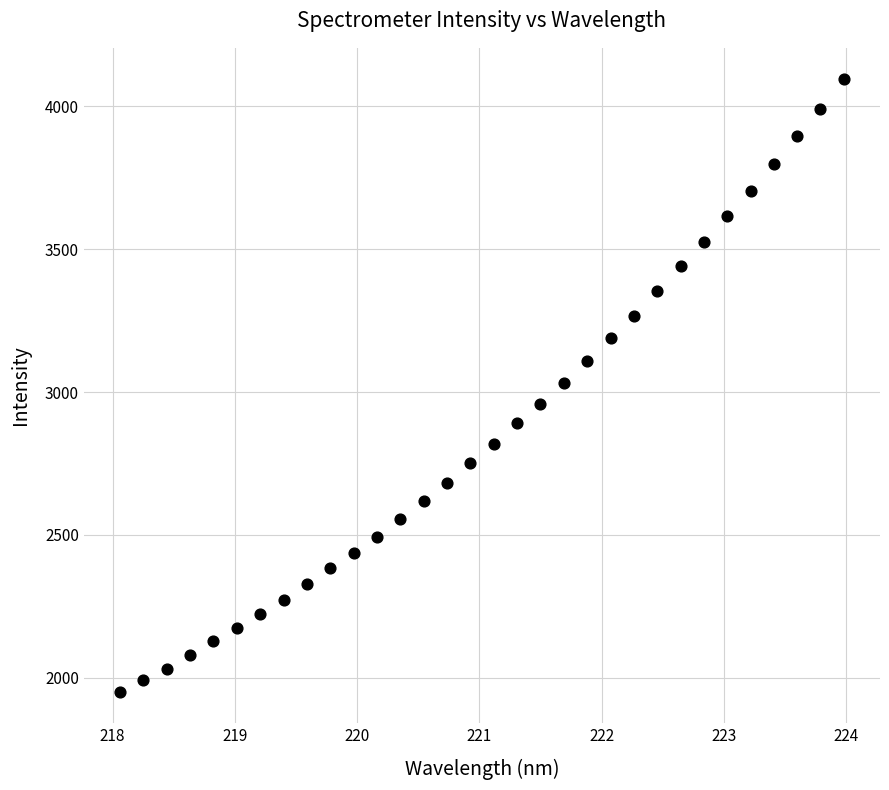

What is the range of X values (max minus min)?

5.9